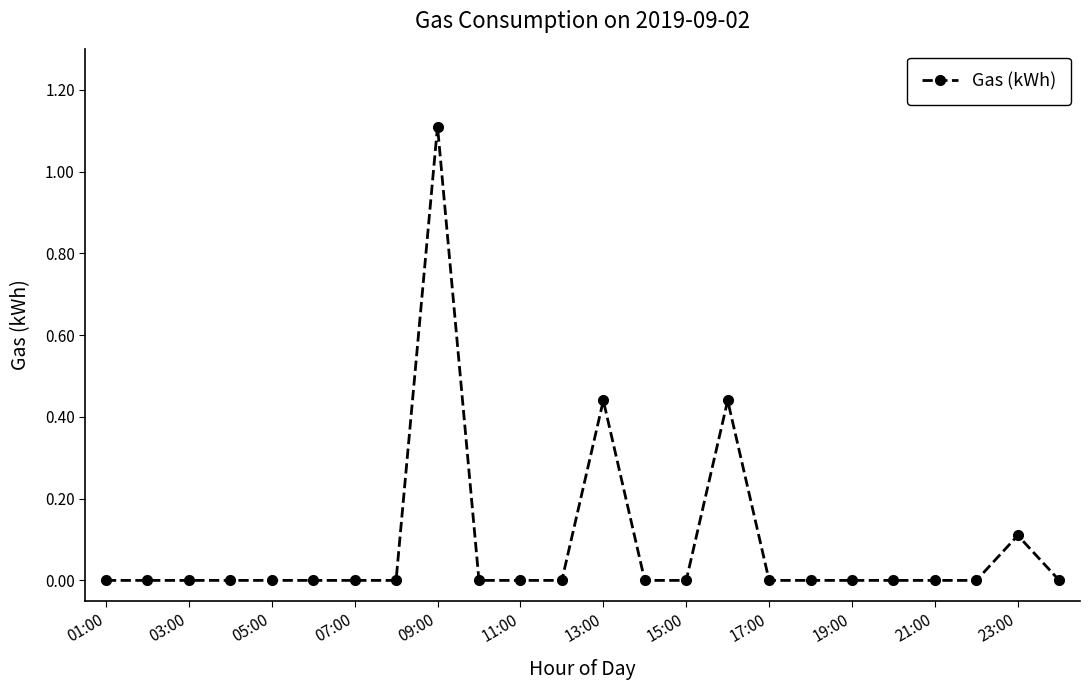

What is the value of the 23rd point from the left?

0.1